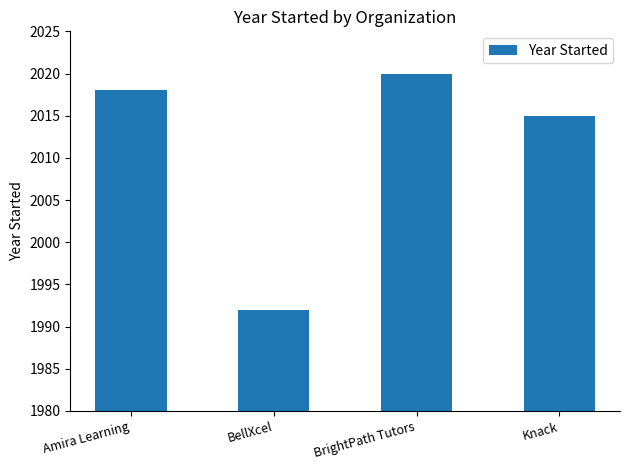

Approximately how many times larger is the value at BellXcel compared to Amira Learning?

1.0